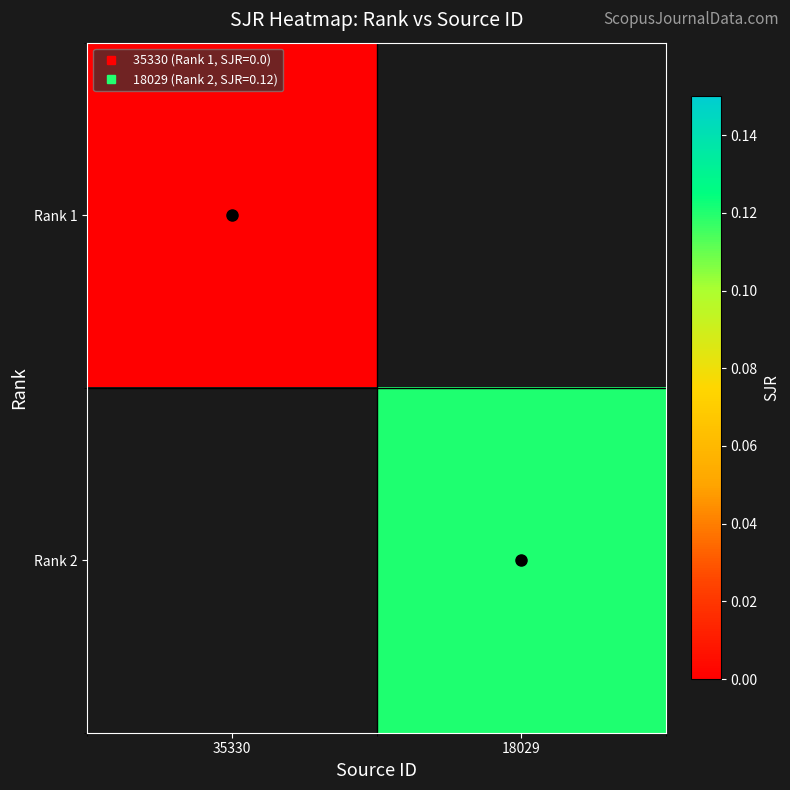

Is it true that Rank 1 equals 0.0 at 35330?

True